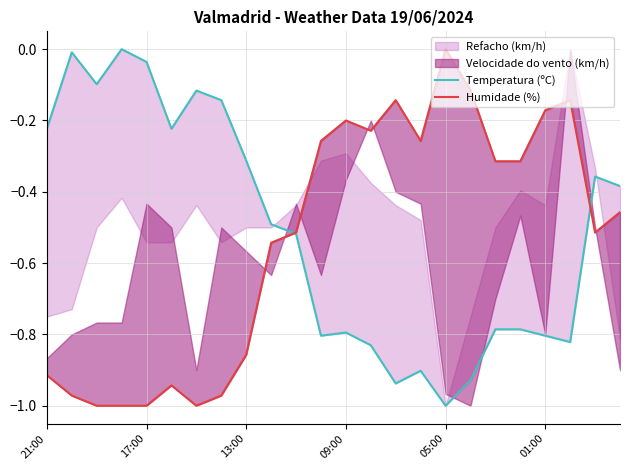

Where do Humidade (%) and Temperatura (ºC) first cross each other?

9 and 10